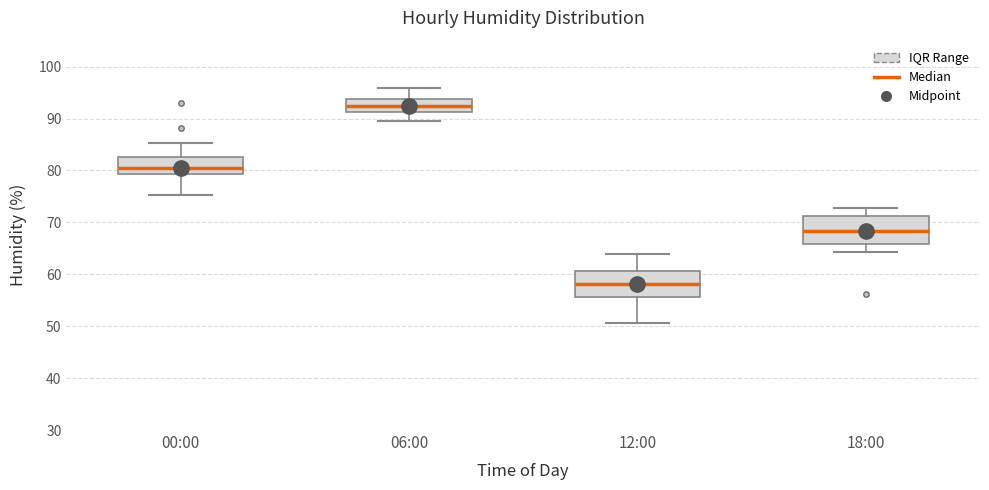

Which box's median line is the lowest?

12:00